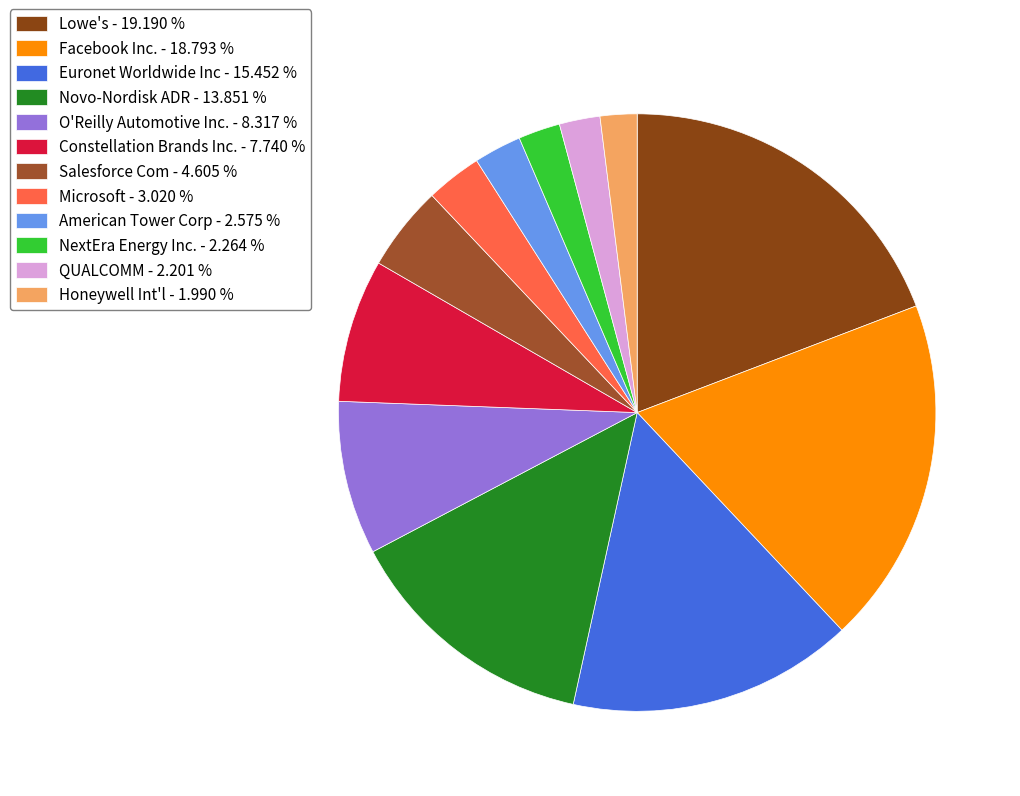

How many segments does this pie chart have?

12